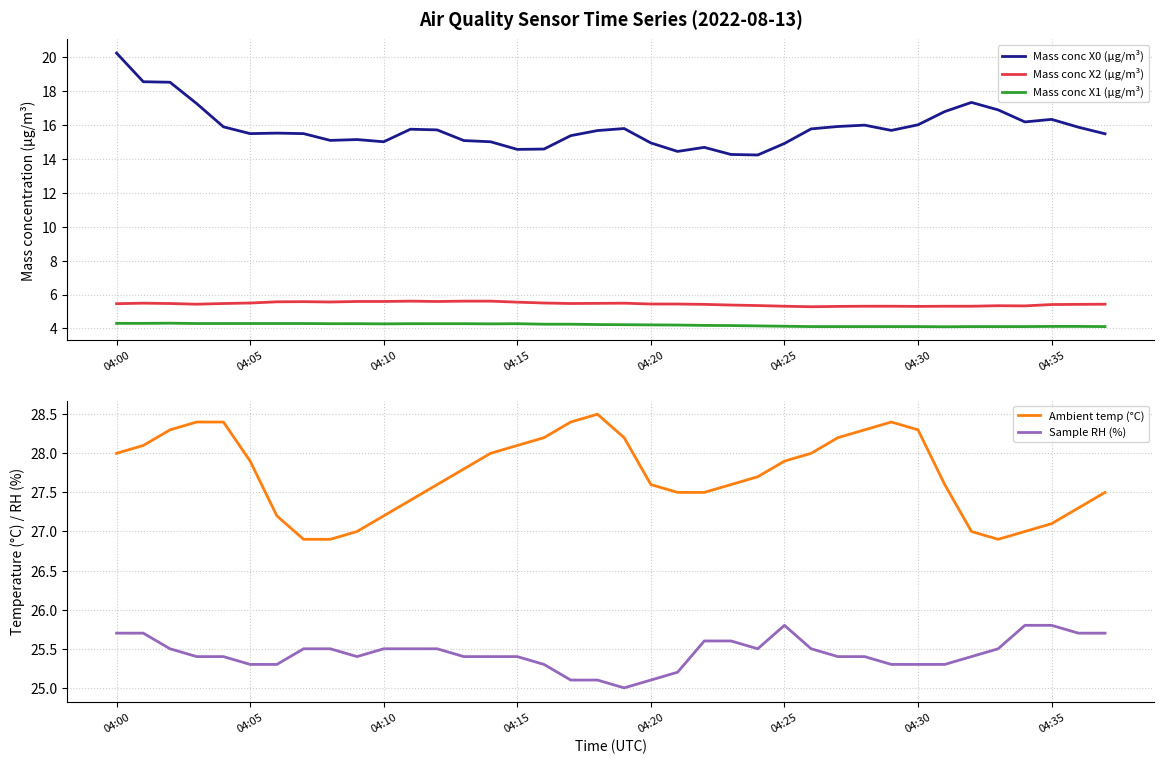

What is the label of the 9th point from the right?

29